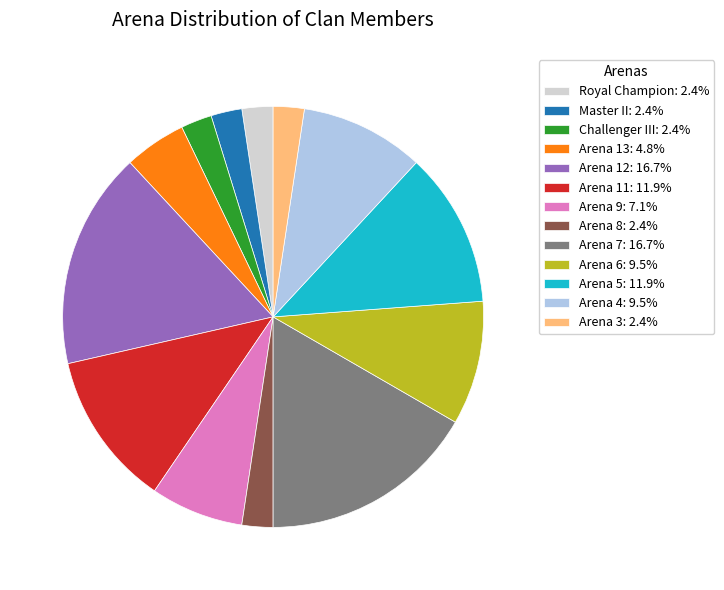

How many slices are in this pie chart?

13